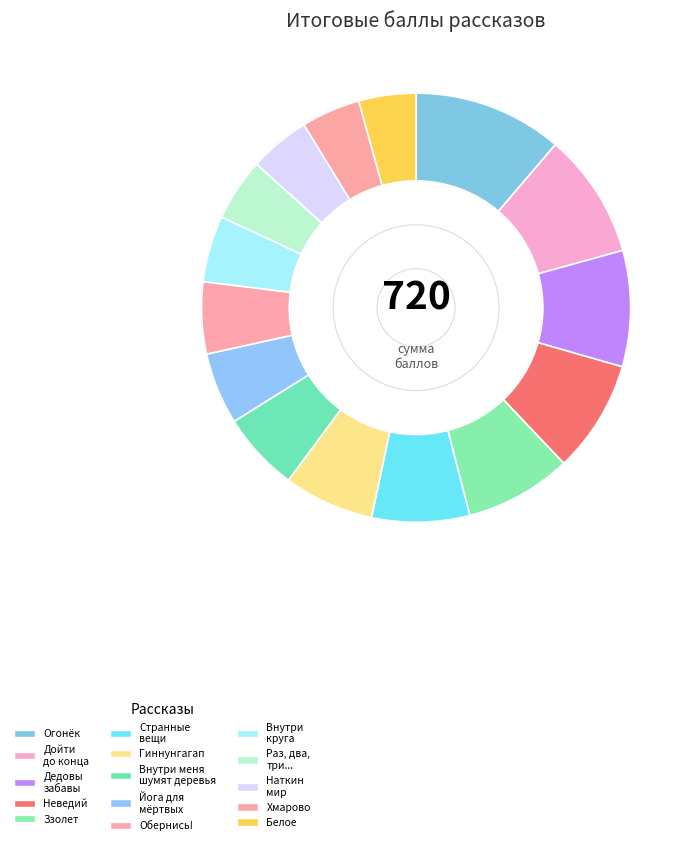

Count the number of slices in the pie.

15